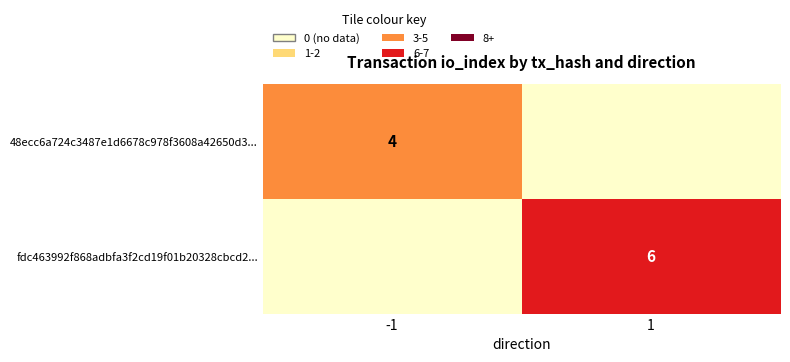

Is the value of fdc463992f868adbfa3f2cd19f01b20328cbcd2... at 1 greater than the value of 48ecc6a724c3487e1d6678c978f3608a42650d3... at -1?

Yes